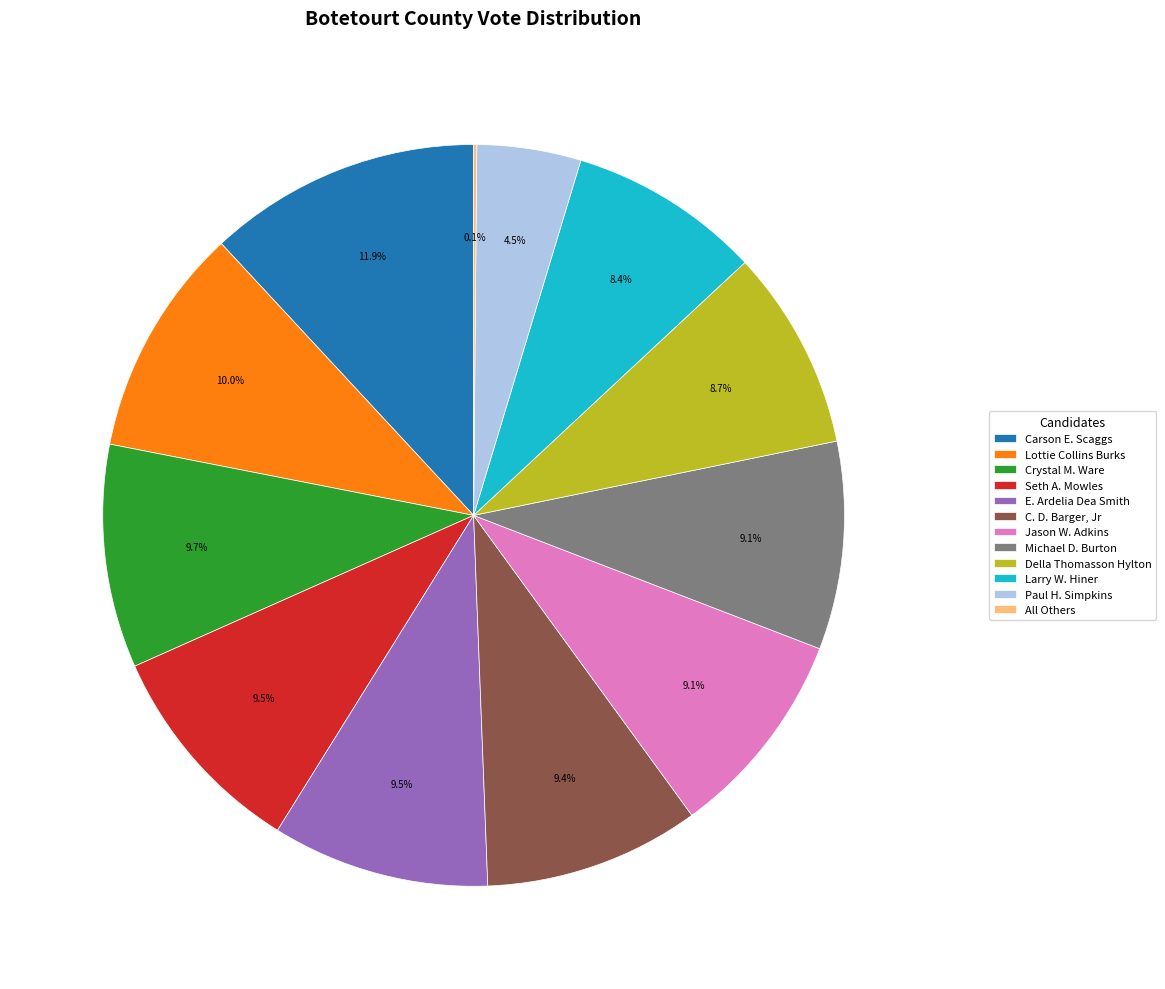

Which has a higher value, Lottie Collins Burks or Della Thomasson Hylton?

Lottie Collins Burks